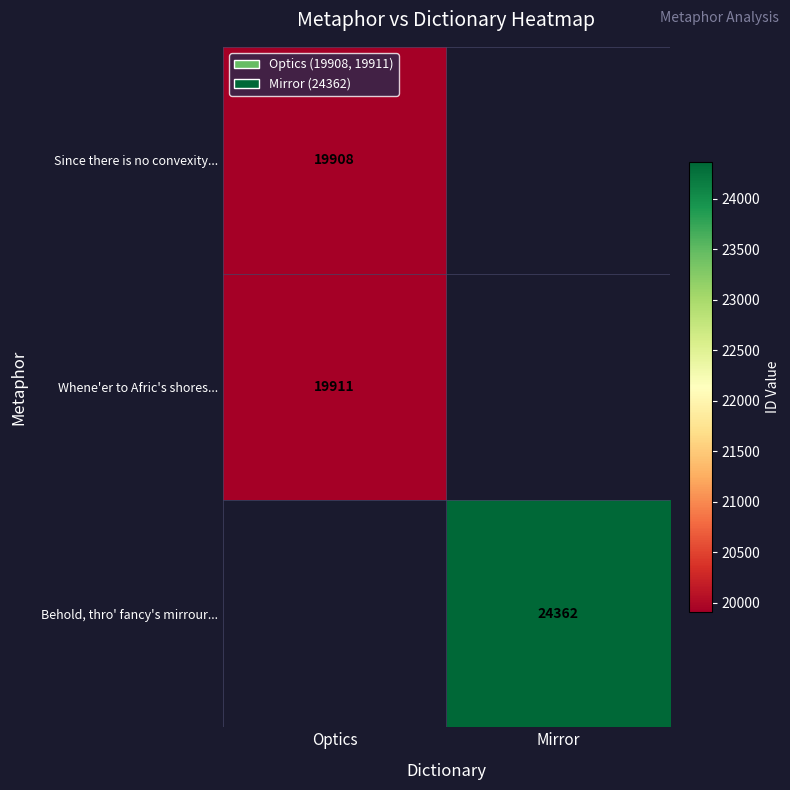

The Whene'er to Afric's shores... series shows 19911 at Optics. True or false?

True